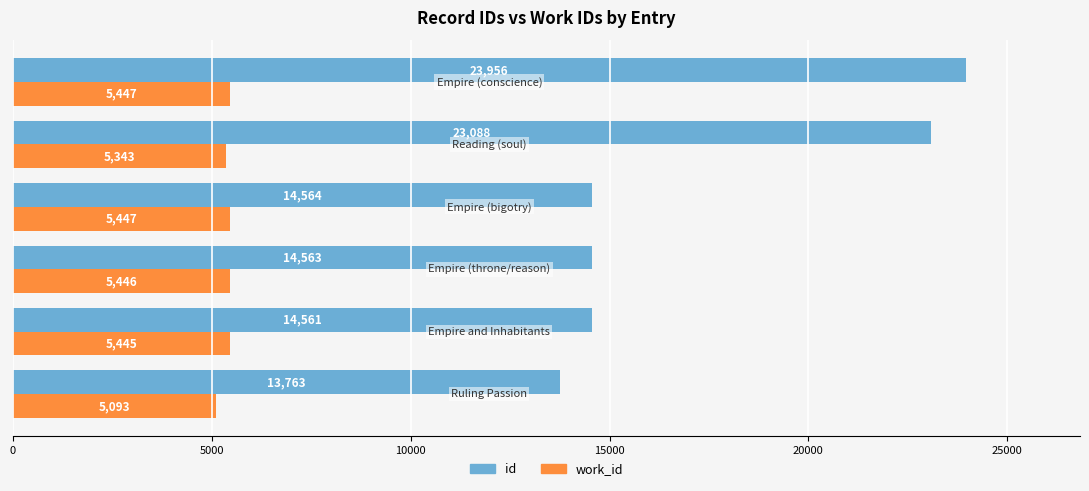

What is the sum of all id values?

104495